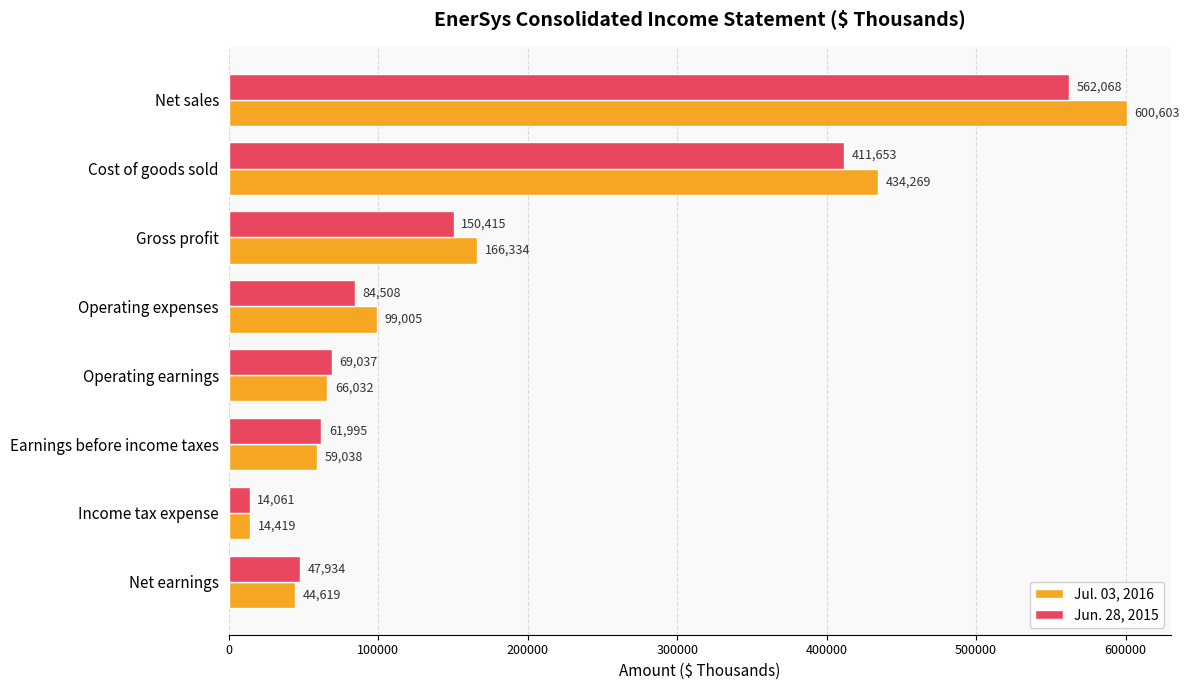

What is the difference between the maximum and minimum values in the Jul. 03, 2016 series?

586184